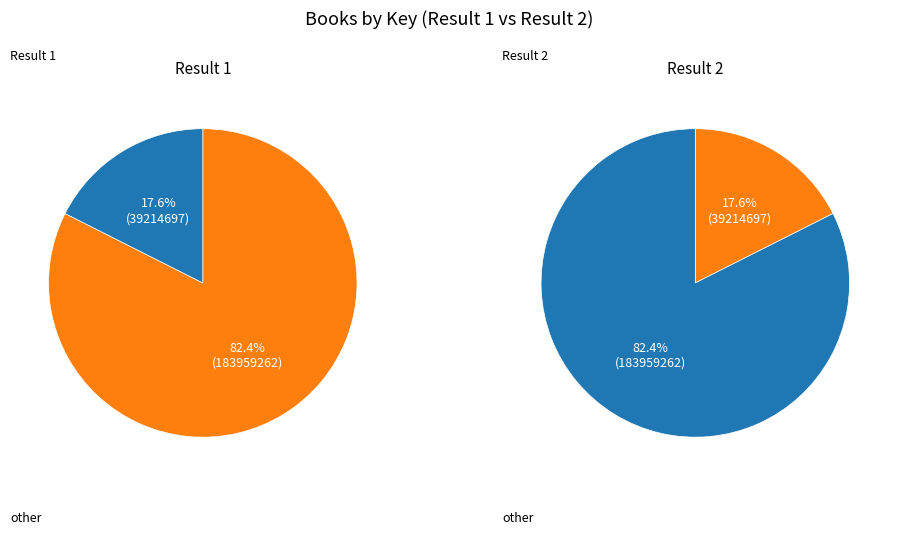

Rank the categories by value from highest to lowest.

1, 2